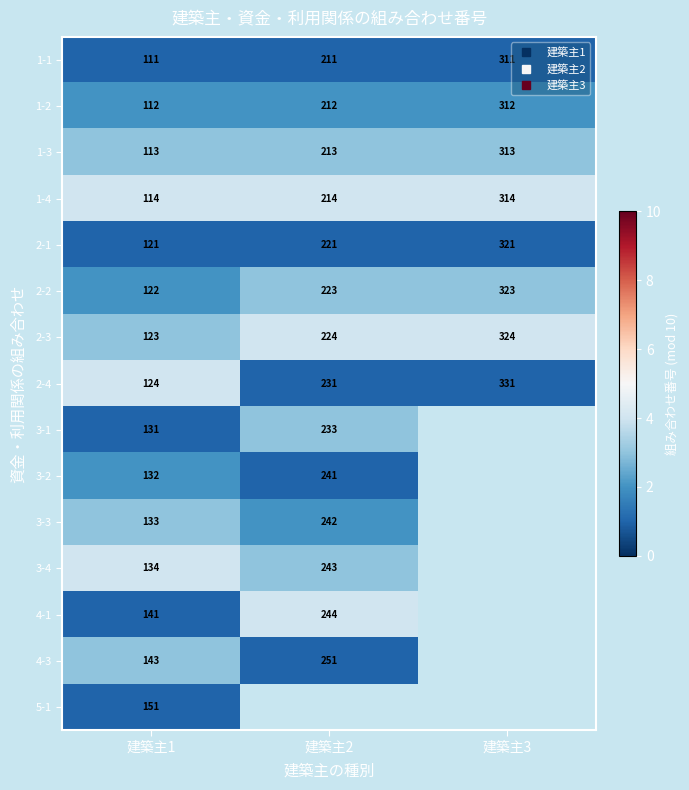

Which label corresponds to the largest value in the chart?

建築主1